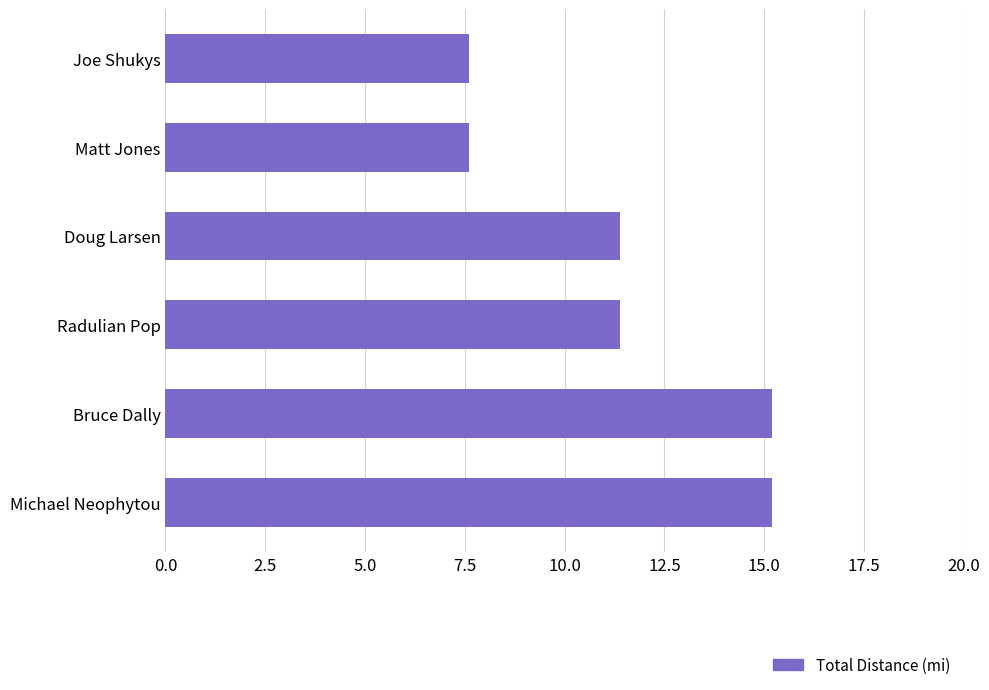

How many bars are there in total?

6